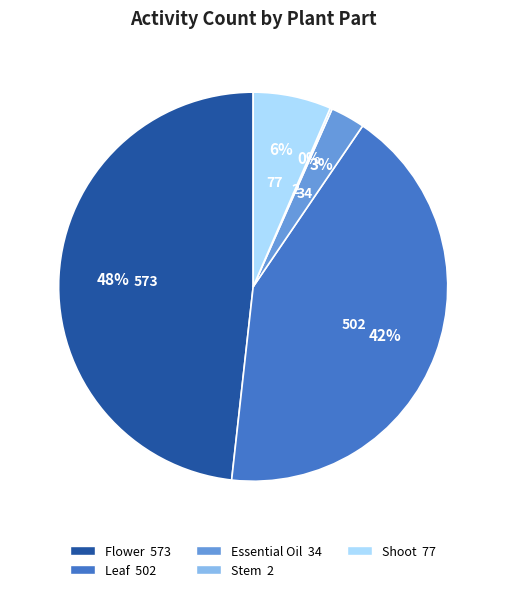

To the nearest percent, what is the difference between the largest and smallest slice percentages?

48%